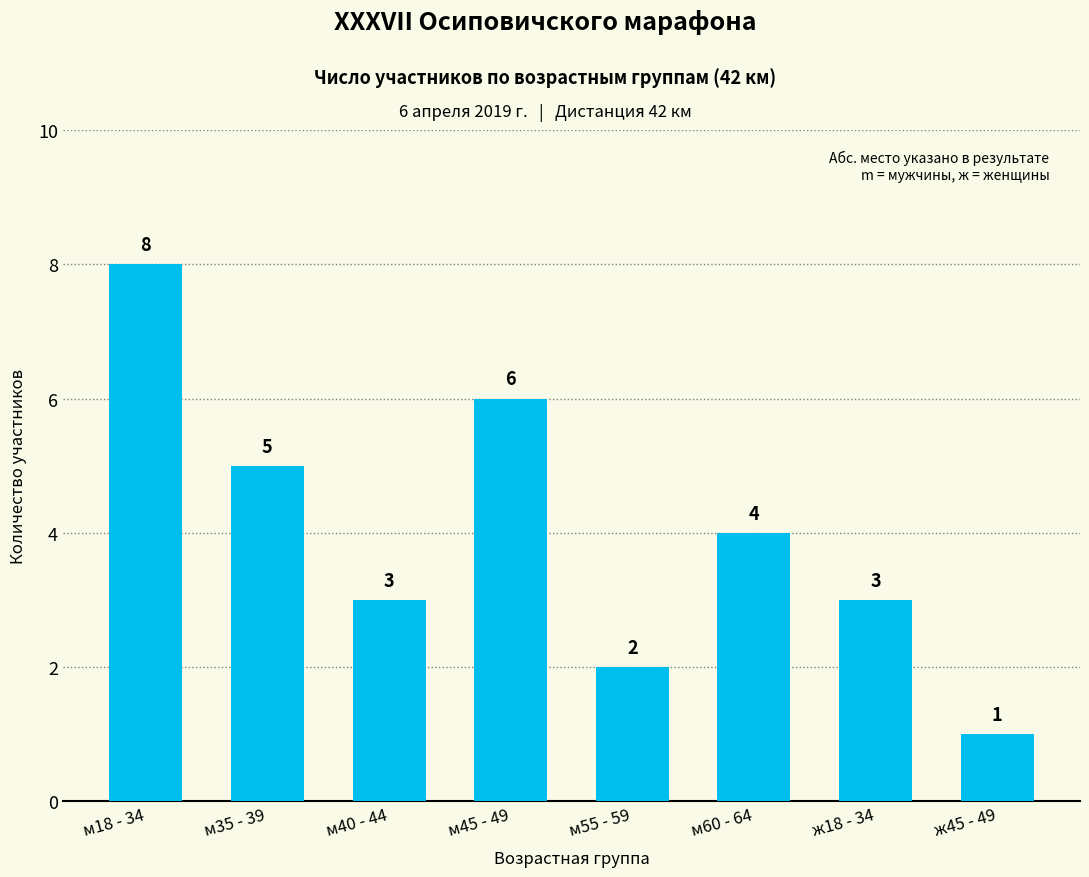

What is the label of the 7th bar from the left?

ж18 - 34